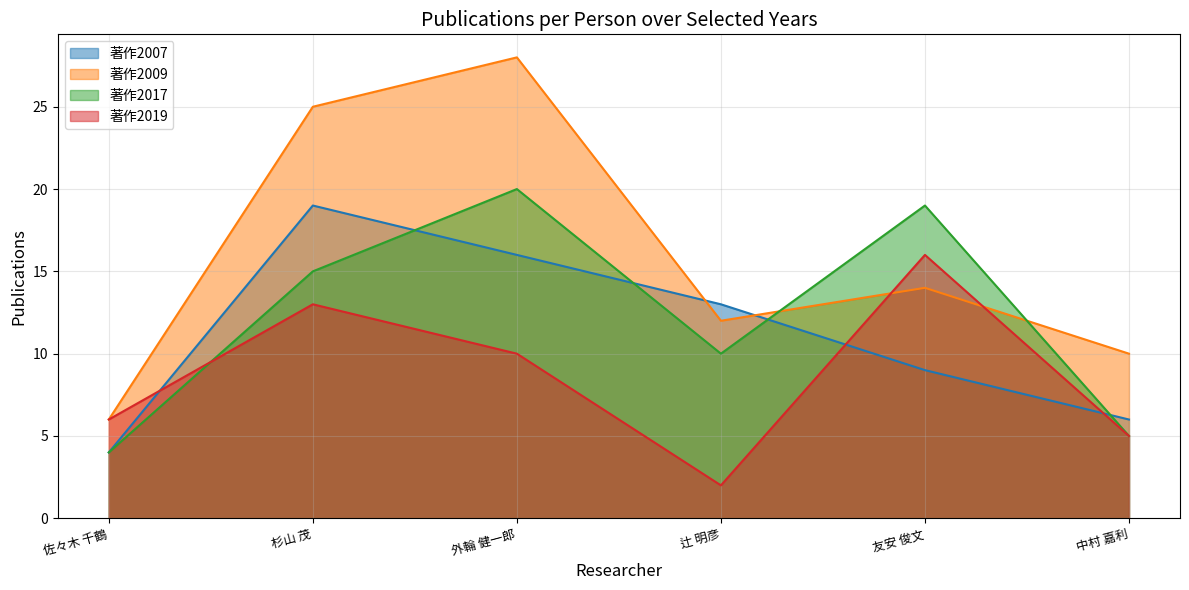

Between 杉山 茂 and 中村 嘉利, which series saw the biggest shift?

著作2009